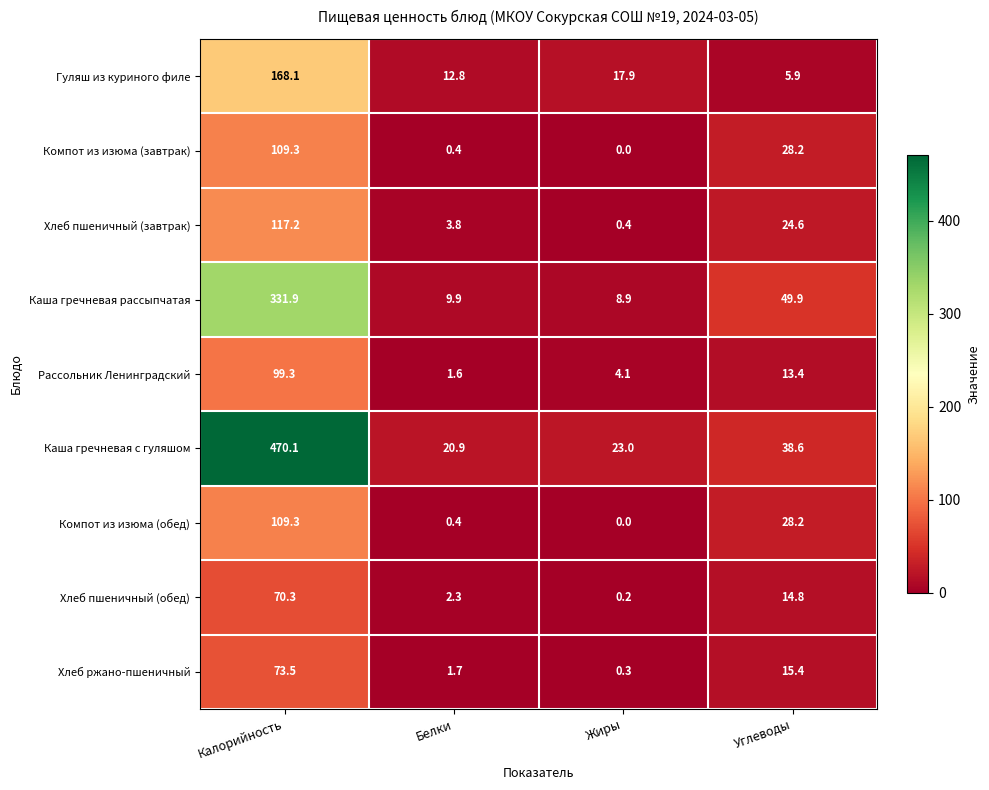

Which series changed the most between Белки and Жиры?

Гуляш из куриного филе